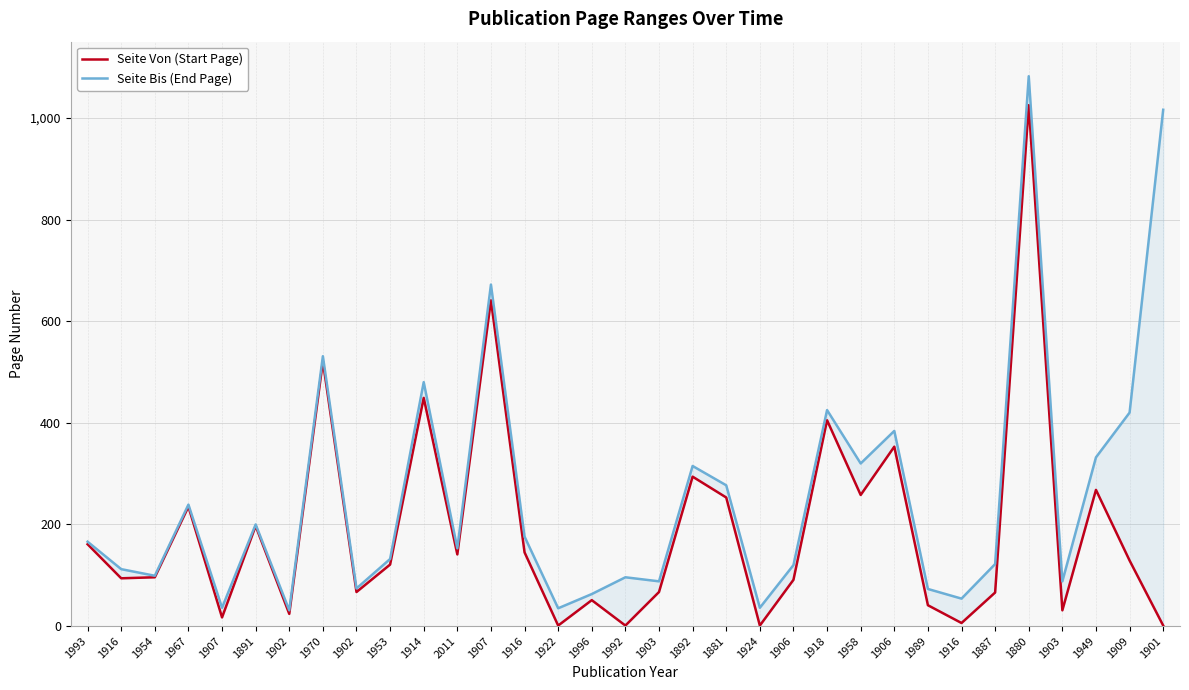

True or false: Seite Bis (End Page) and Seite Von (Start Page) cross at least once.

False